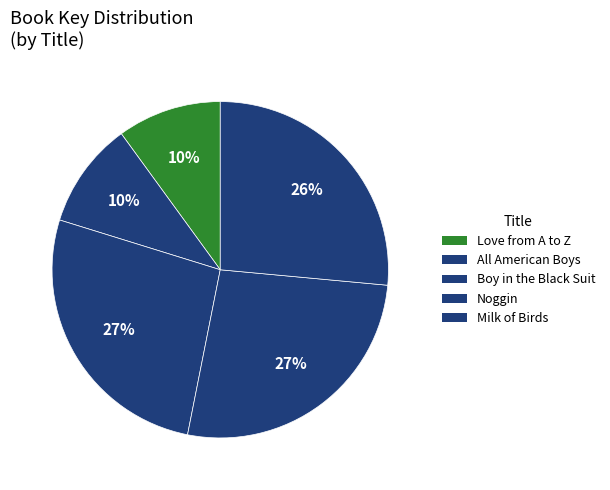

Count the number of slices in the pie.

5